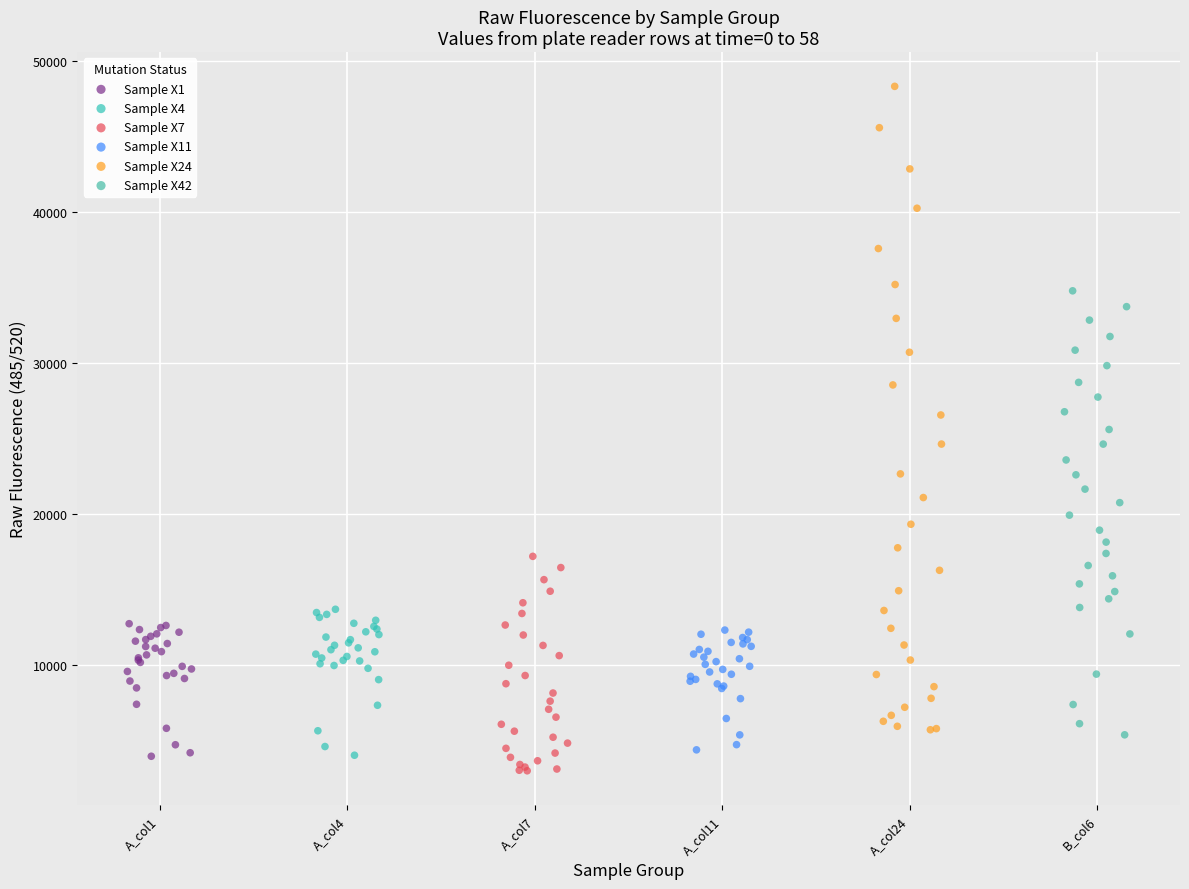

Which series has the largest Y range (max minus min)?

Sample X24